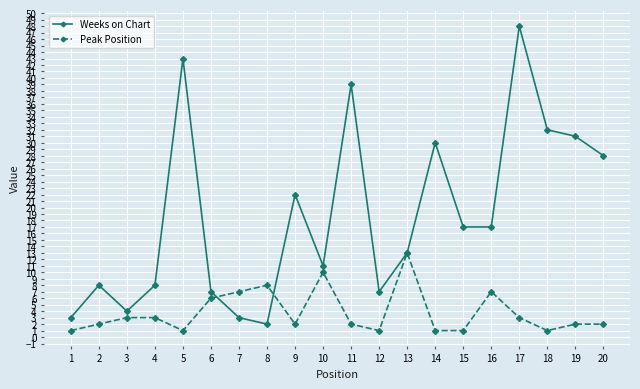

What is the difference between the maximum and minimum values in the Peak Position series?

12